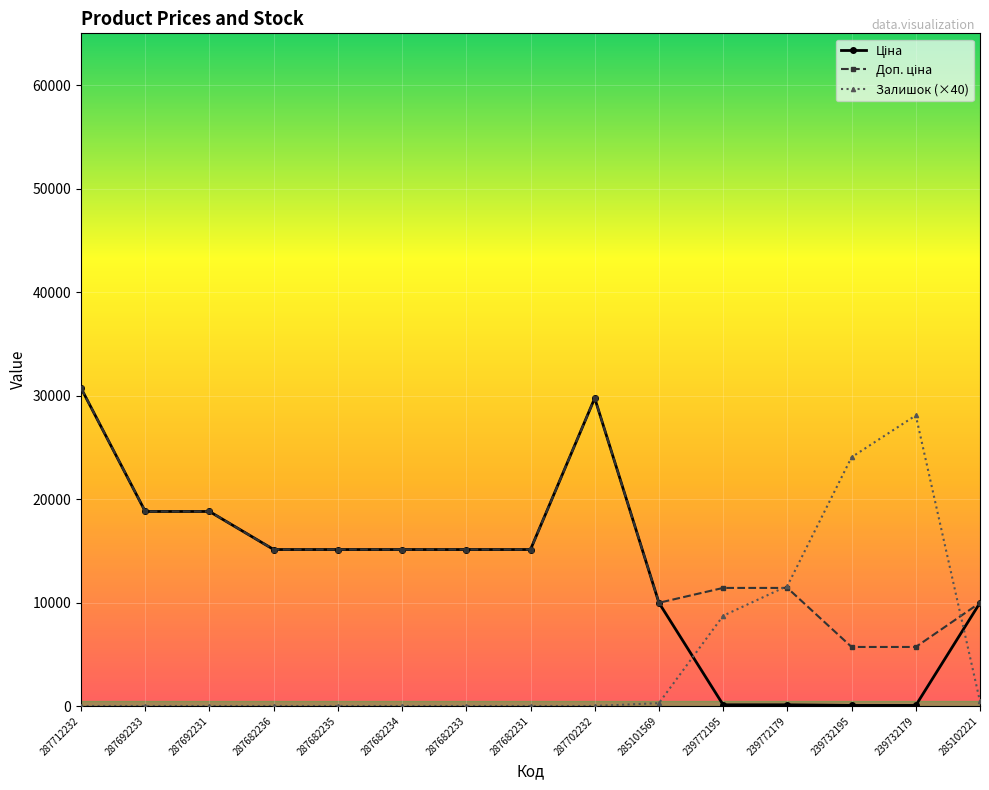

How many lines are shown in the chart?

3